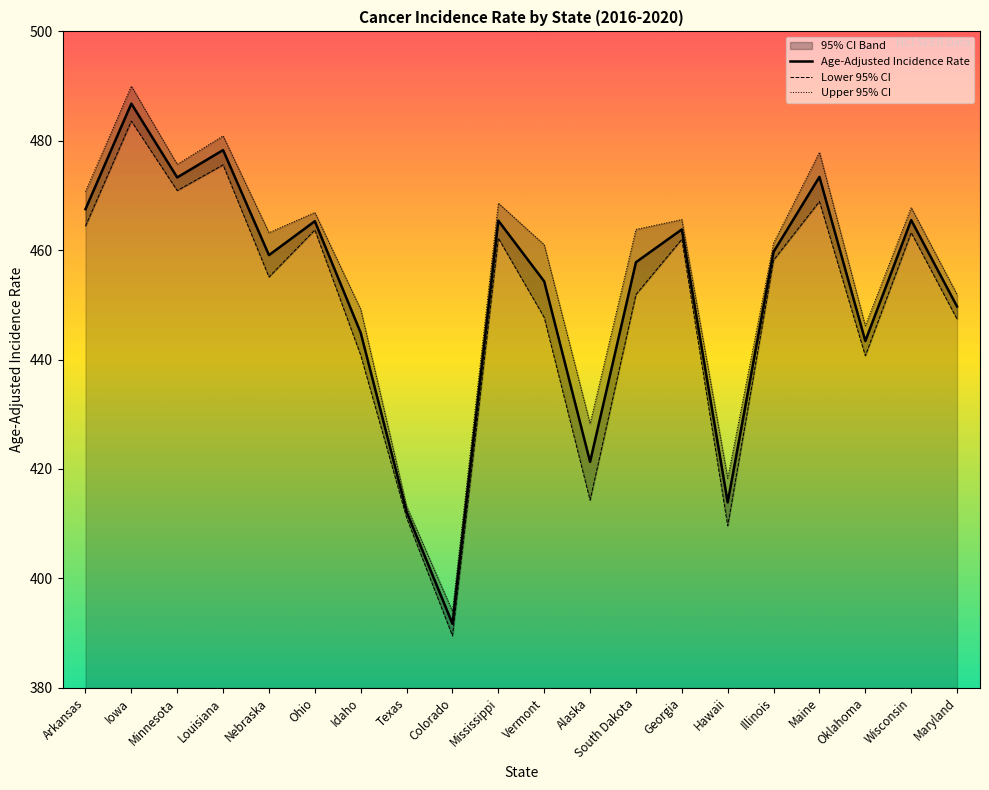

True or false: Age-Adjusted Incidence Rate and Lower 95% CI cross at least once.

False